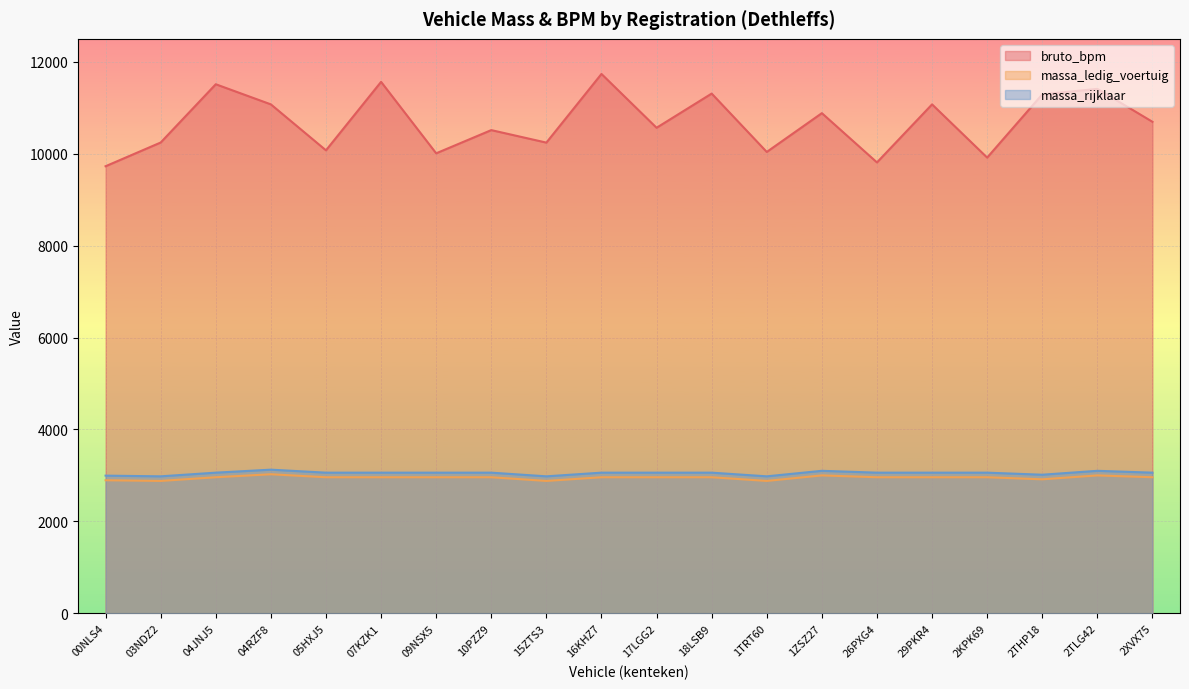

What is the average value of the massa_ledig_voertuig series?

2950